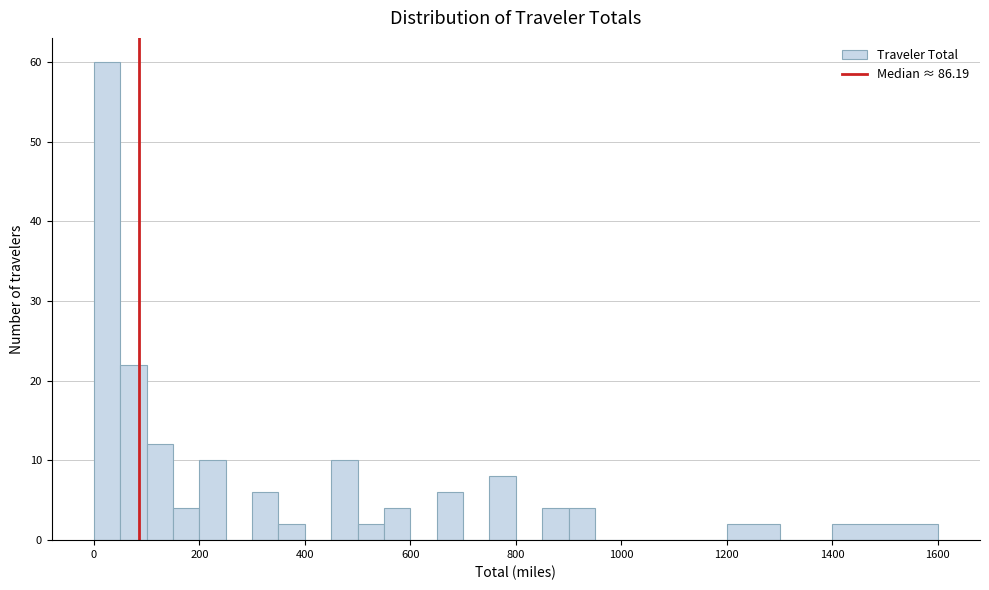

Read against the x-axis, roughly where is the centre of the tallest bar?

20